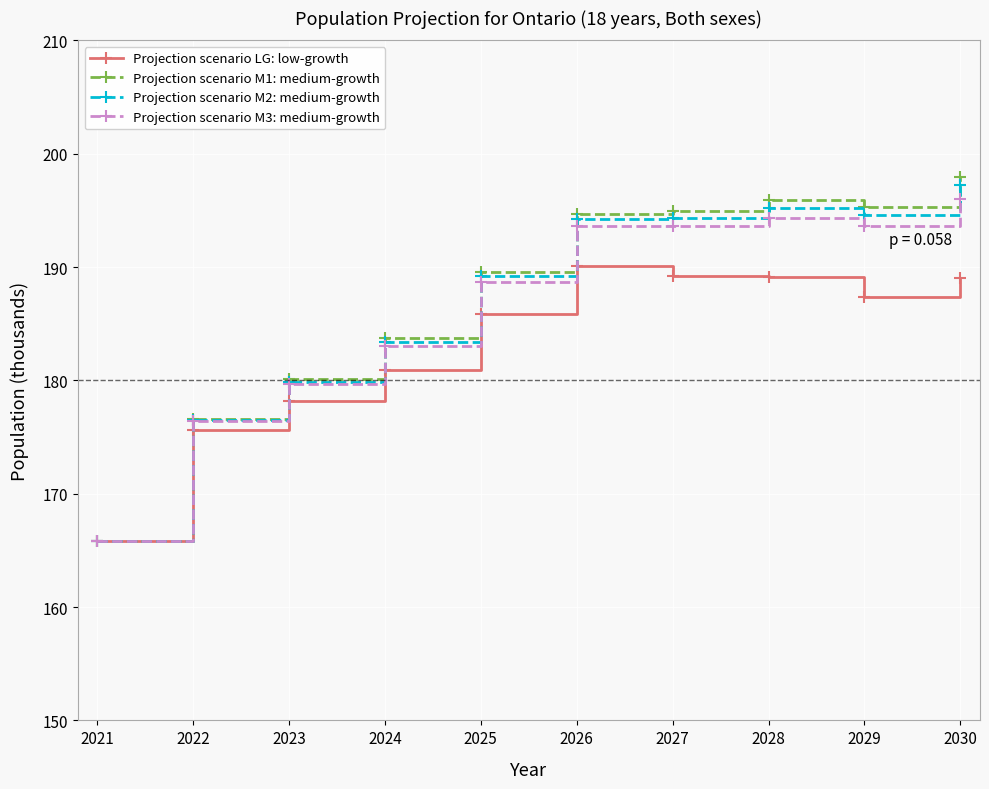

What is the value of the Projection scenario M1: medium-growth point at the 7th from the left?

194.9